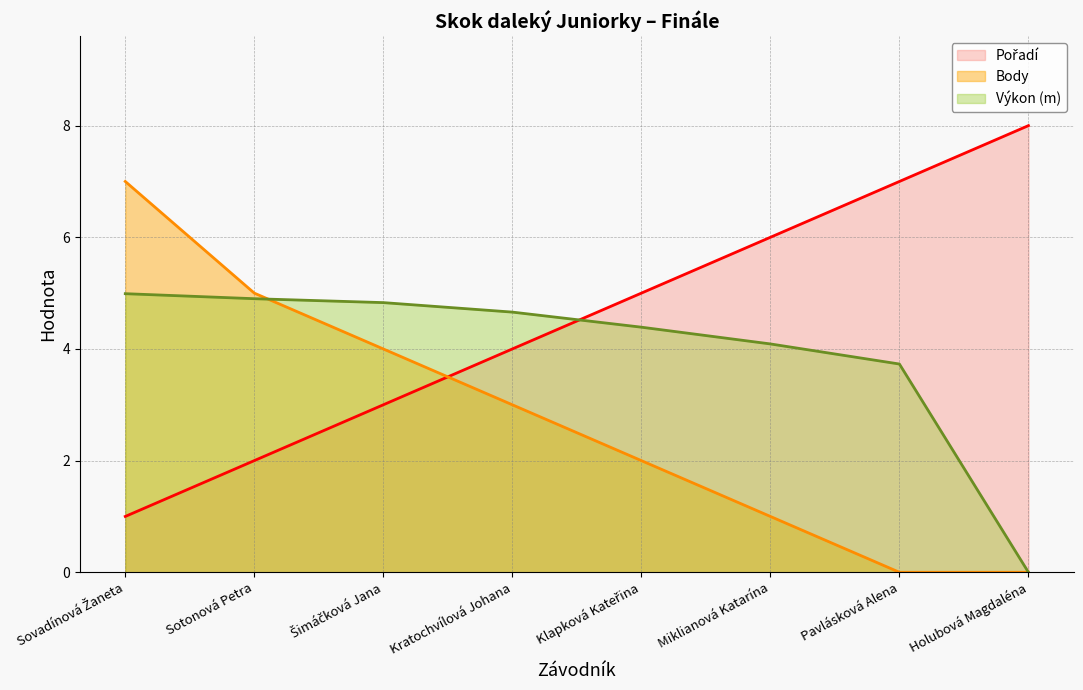

Which series has the widest spread of values?

Pořadí